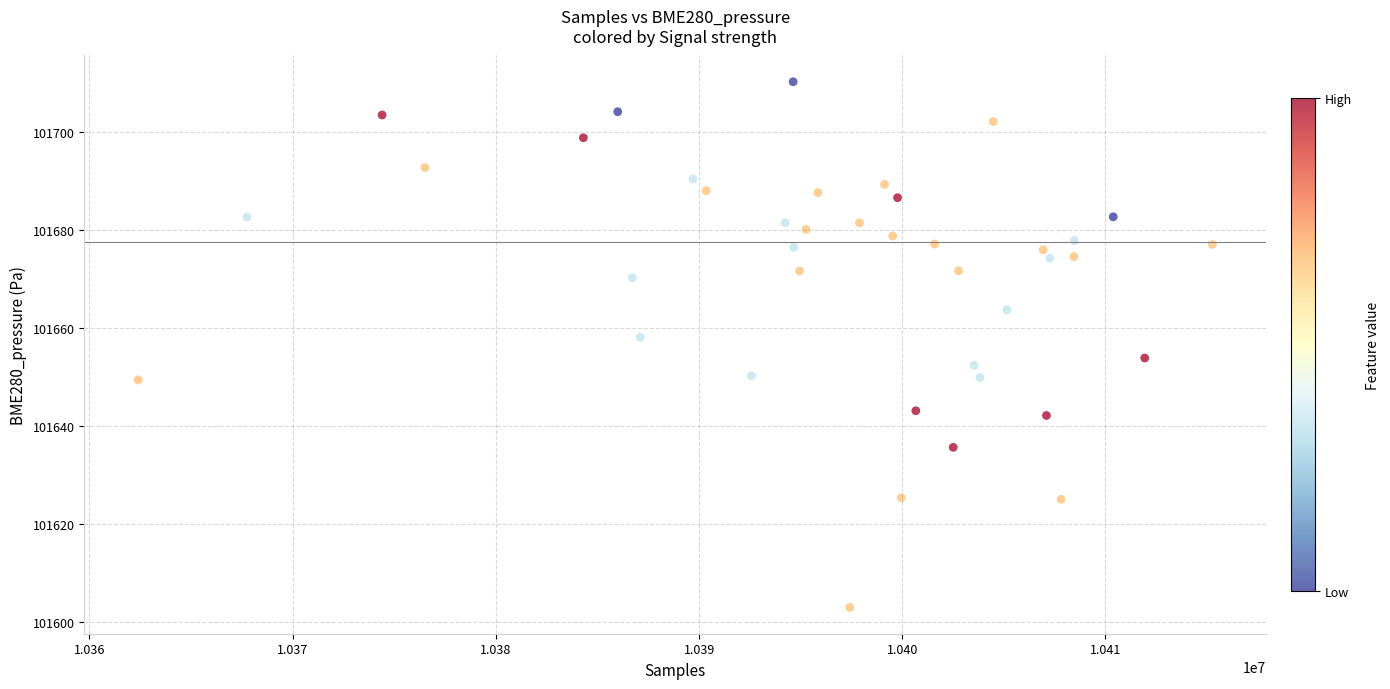

What is the range of X values (max minus min)?

52855.0